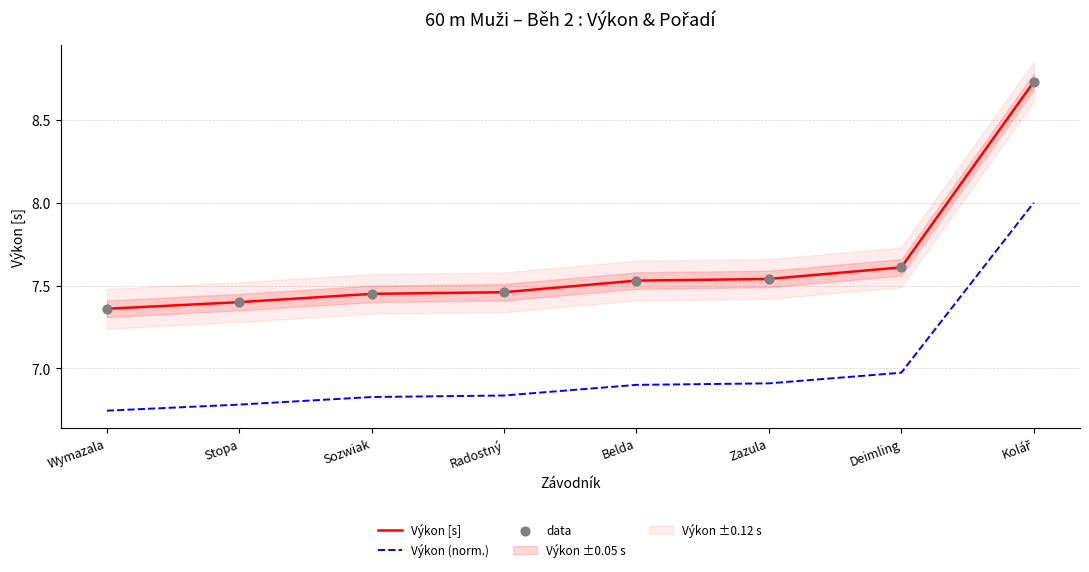

Which series reaches the maximum Y coordinate?

Výkon [s]